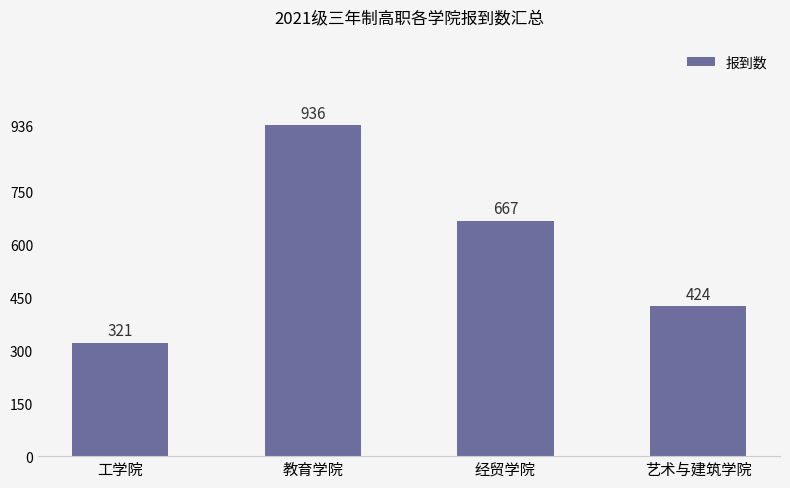

Rank the categories by value from lowest to highest.

工学院, 艺术与建筑学院, 经贸学院, 教育学院